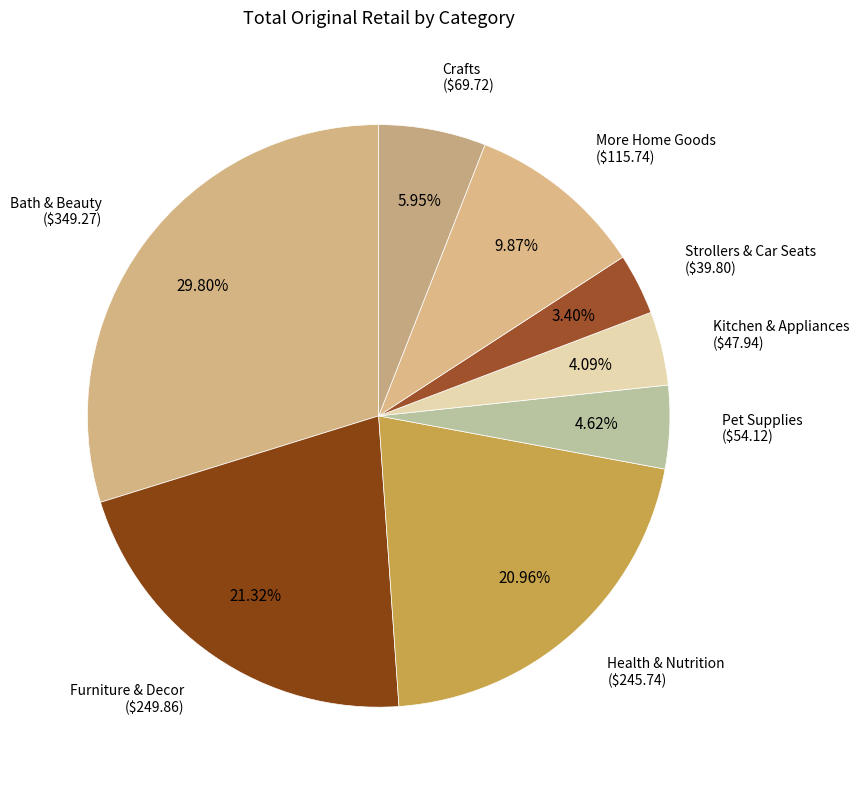

Is there any slice that represents more than half of the pie?

No